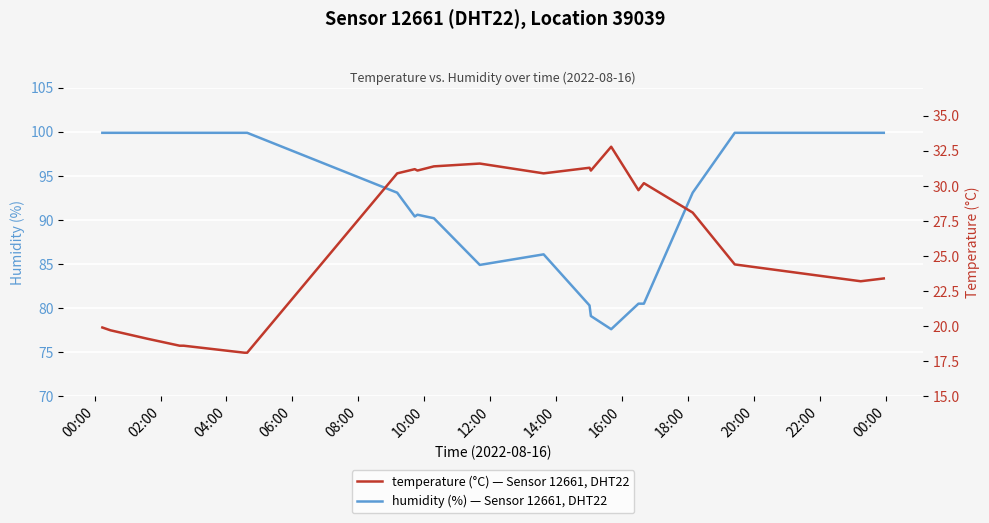

Between 08:00 and 14:00, which is larger?

08:00